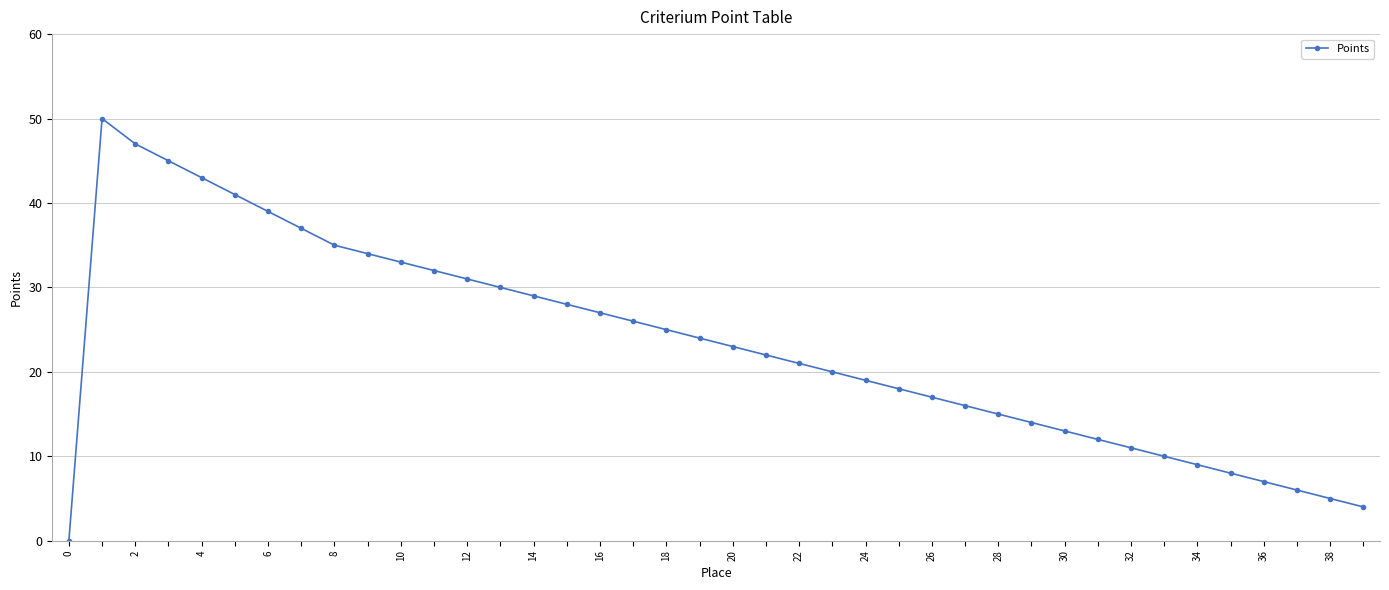

Reading left to right, extract all data points from this chart.

0	50	47	45	43	41	39	37	35	34	33	32	31	30	29	28	27	26	25	24	23	22	21	20	19	18	17	16	15	14	13	12	11	10	9	8	7	6	5	4